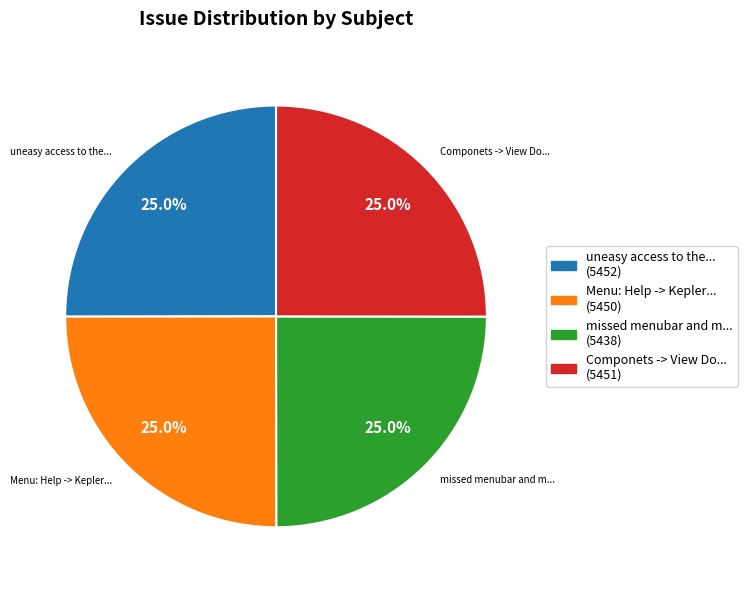

Is there a majority slice in this chart?

No